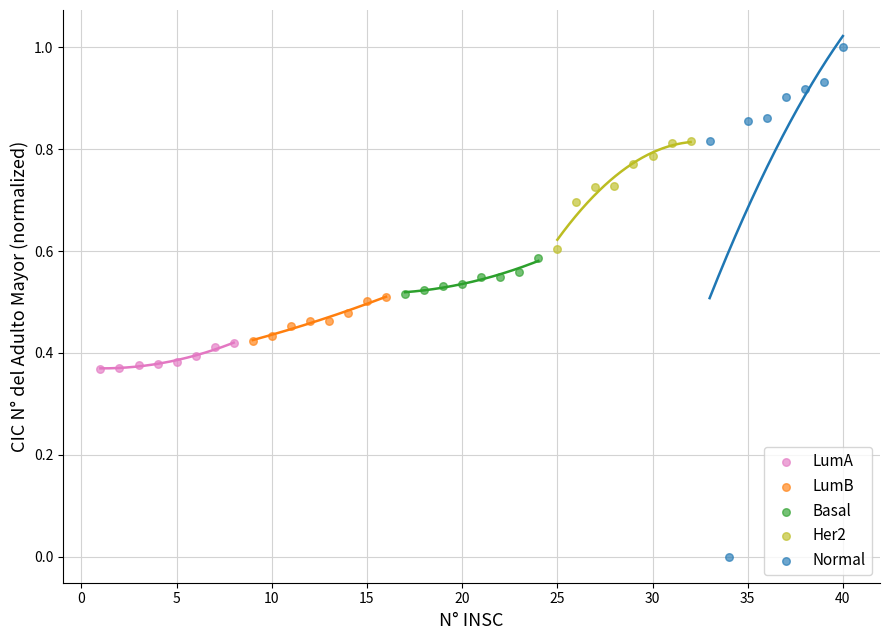

Which series has the largest Y range (max minus min)?

Normal